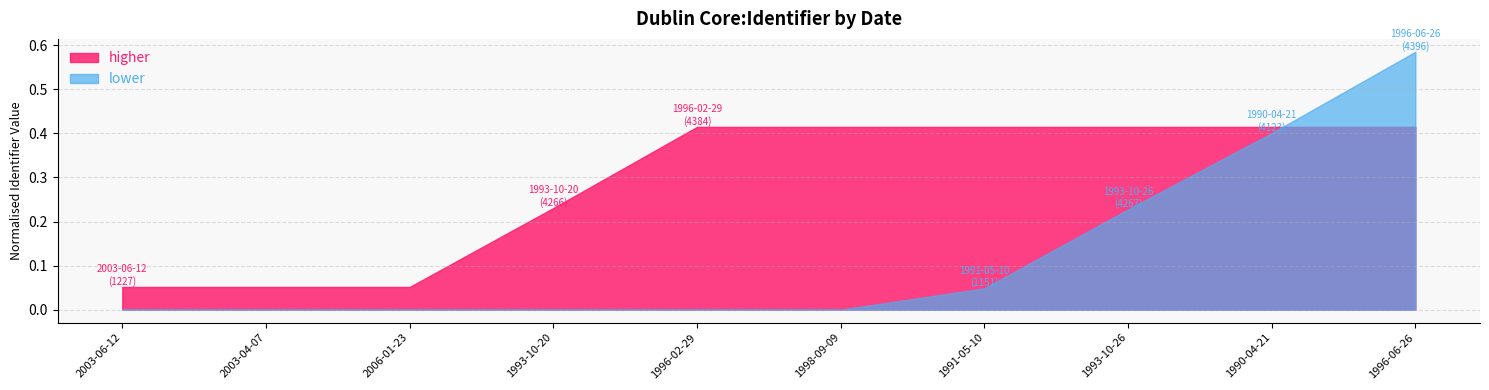

The chart shows a value of 4123 at 1990-04-21. True or false?

True